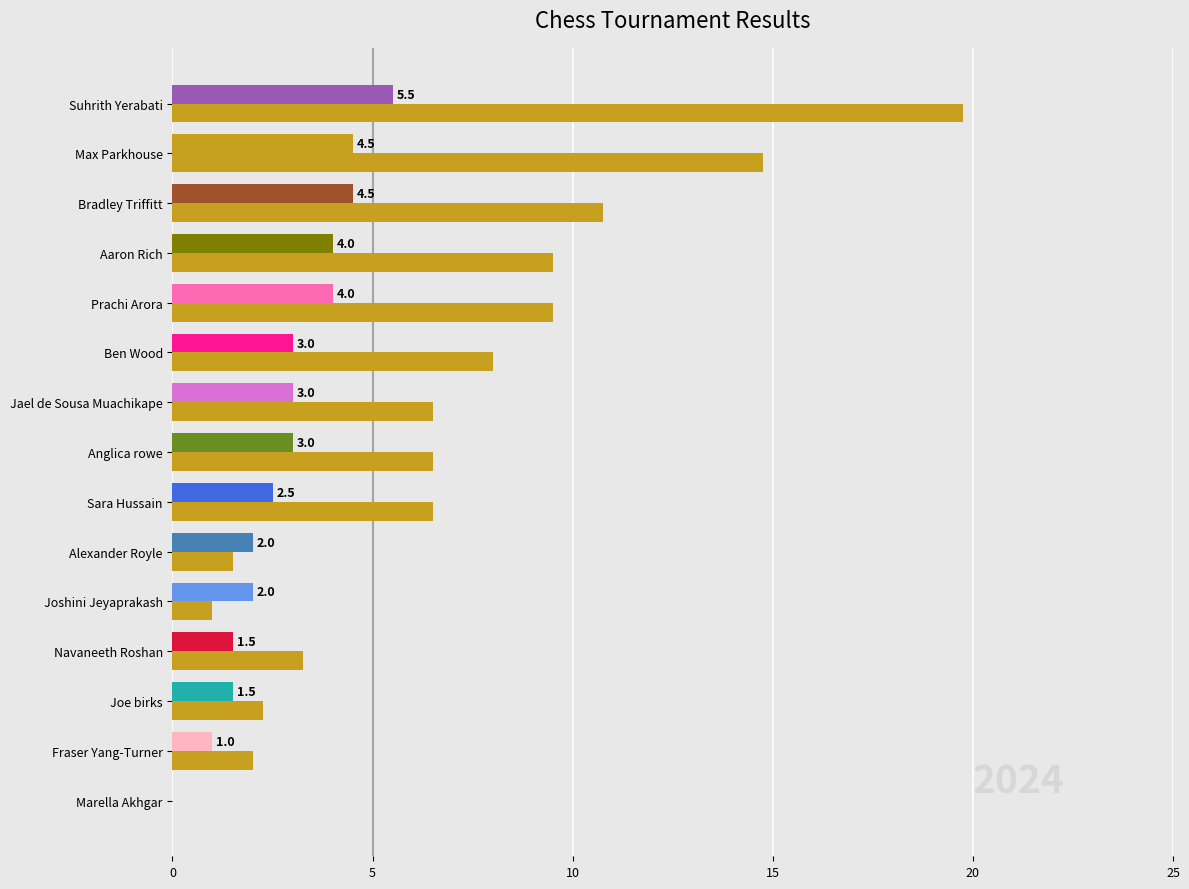

What is the maximum value shown in the chart?

19.8